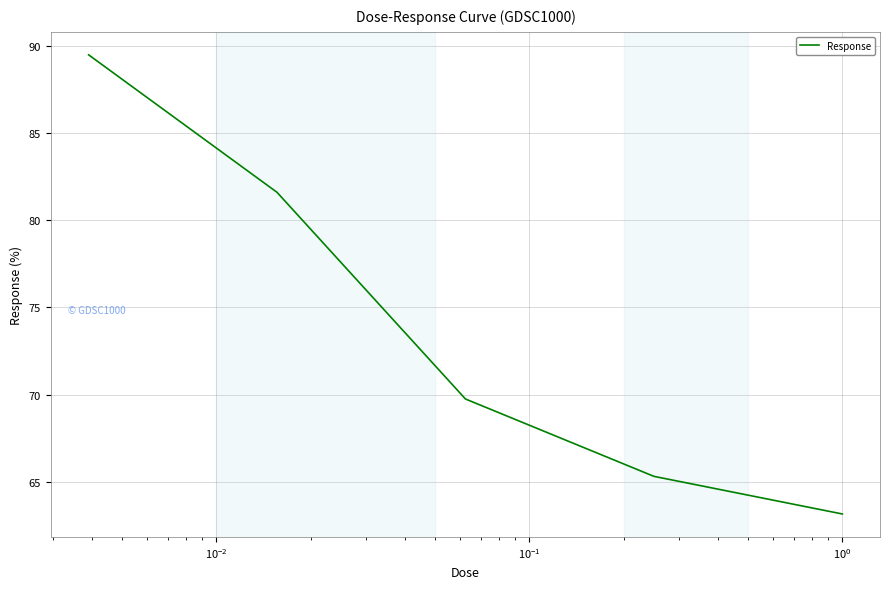

What is the difference between the maximum and minimum values?

26.4